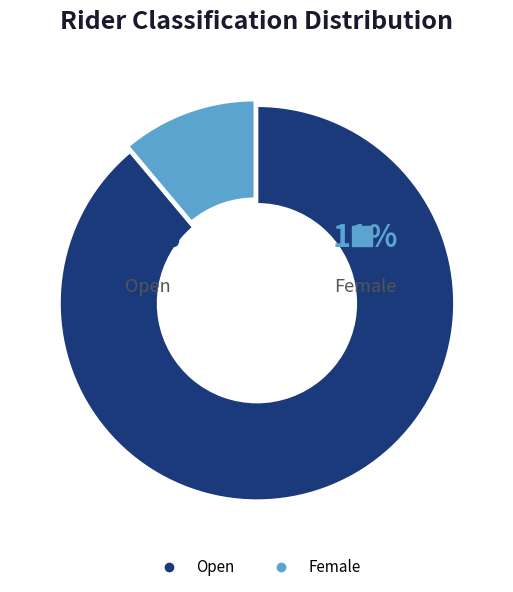

What is the smallest slice in the pie chart?

Female